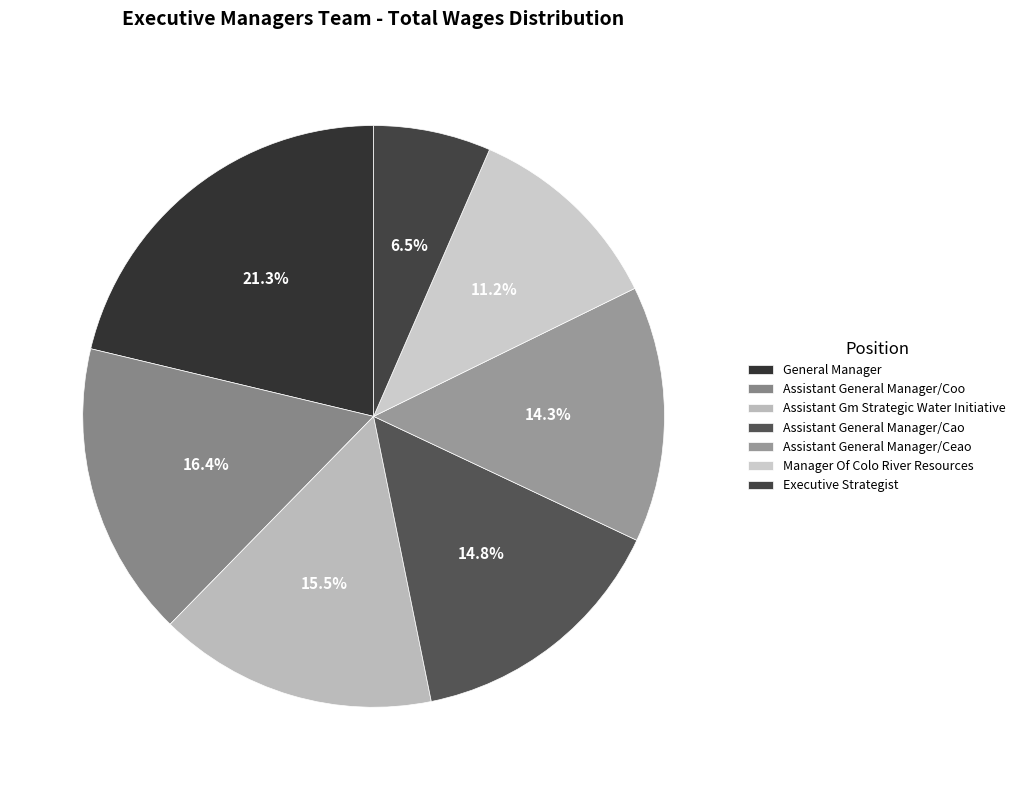

What is the smallest slice in the pie chart?

Executive Strategist